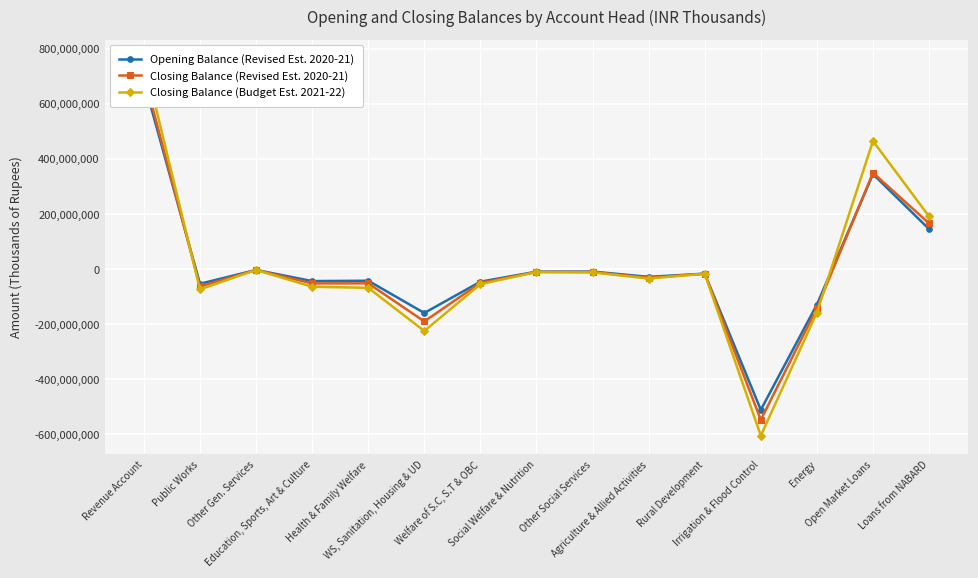

What is the spread (max minus min) of values at Health & Family Welfare?

25680000